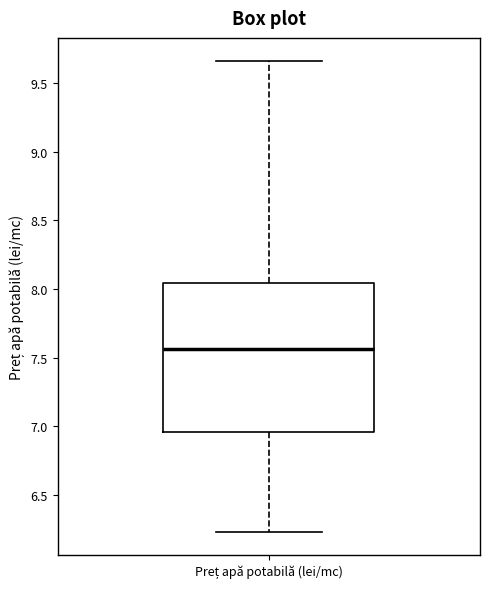

Read this box plot against the y-axis: the position of the median line, the range covered by the box, and the ends of both whiskers. The values are not printed on the chart, so give them approximately, as read against the axis.

median 7.55, box 6.95 to 8.05, whiskers 6.25 to 9.65